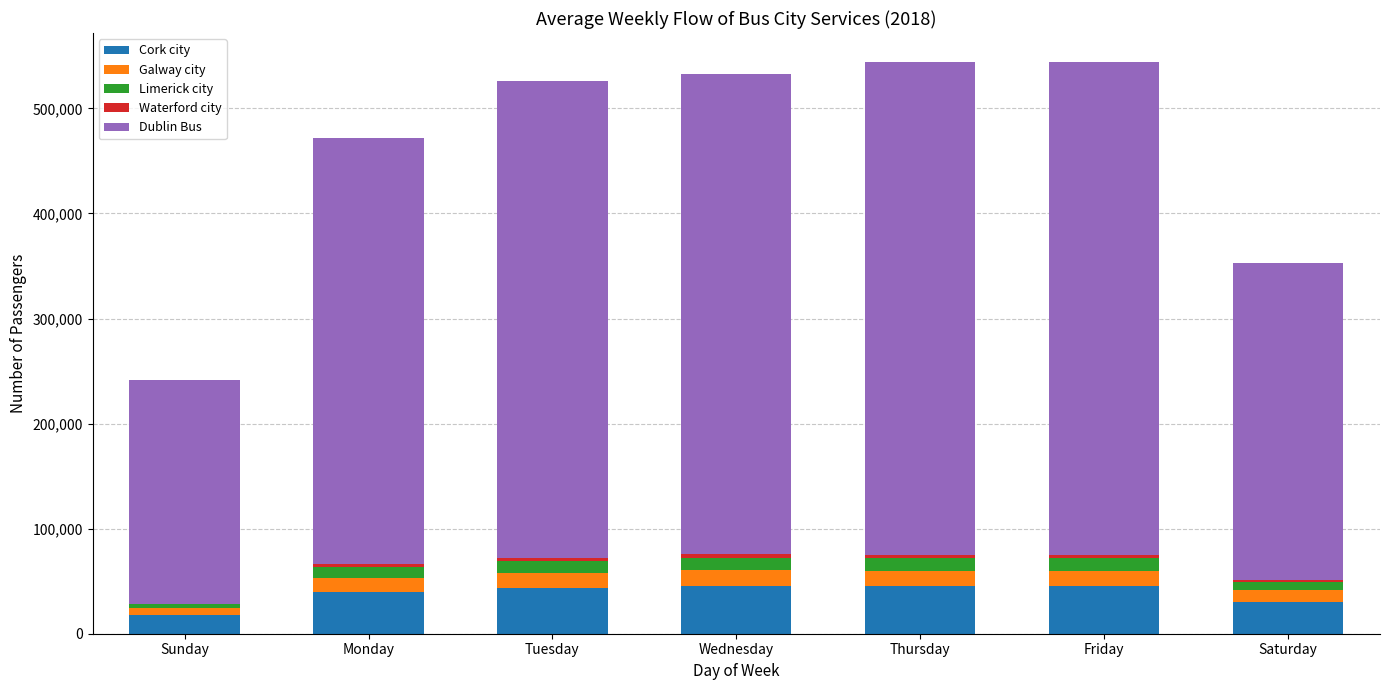

The value of Cork city at Monday is 65823. True or false?

False